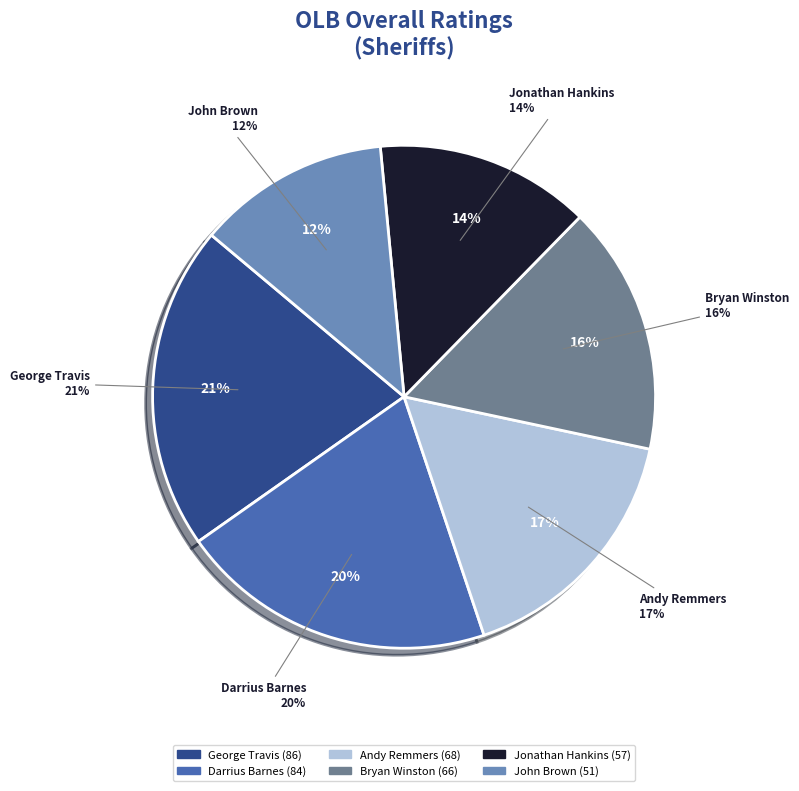

Which category has the biggest portion of the pie?

George Travis